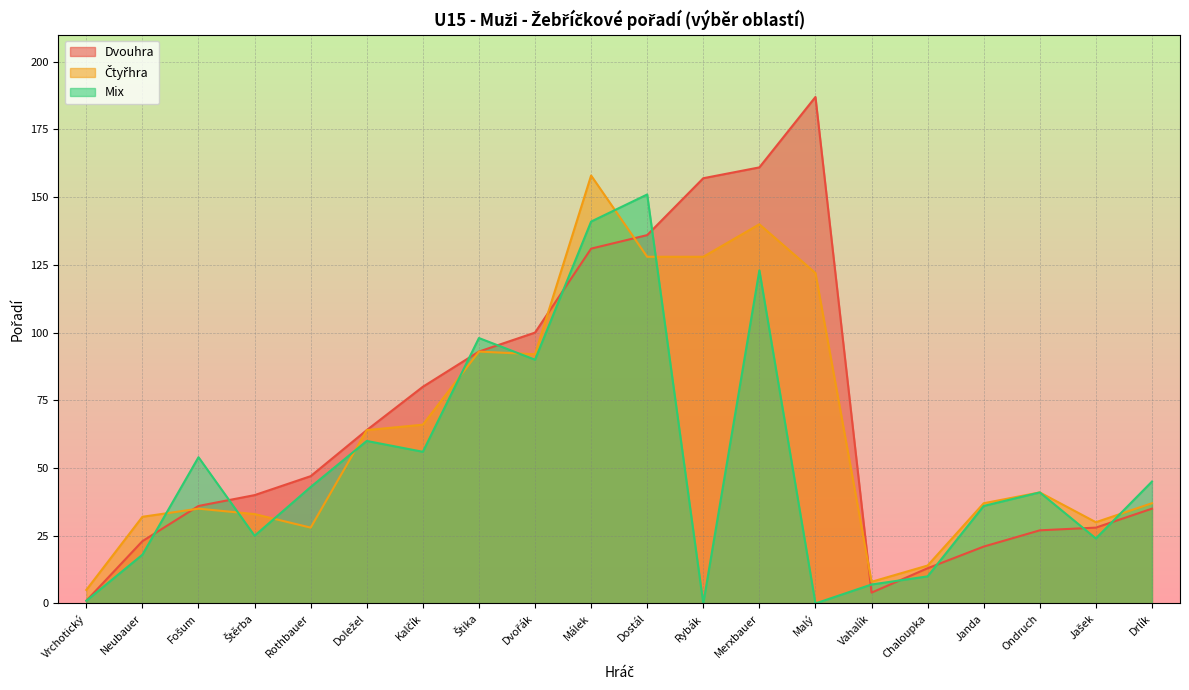

Rank the series at Malý from lowest to highest value.

Mix, Čtyřhra, Dvouhra